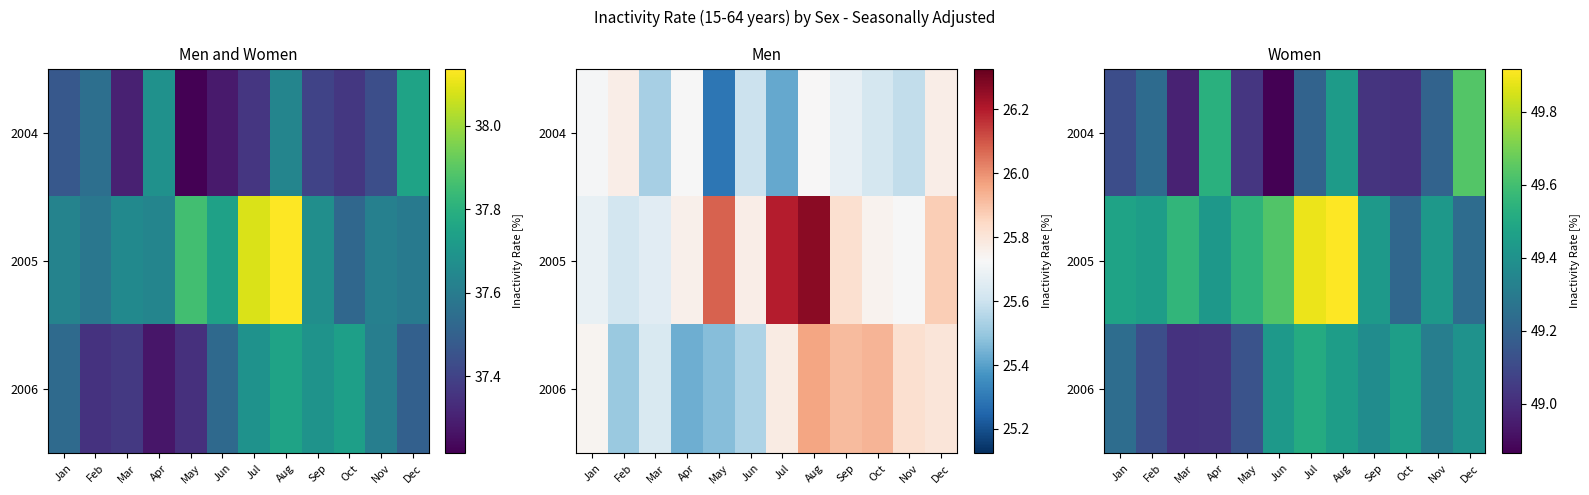

Where is 2005 nearest to the value 49?

Oct